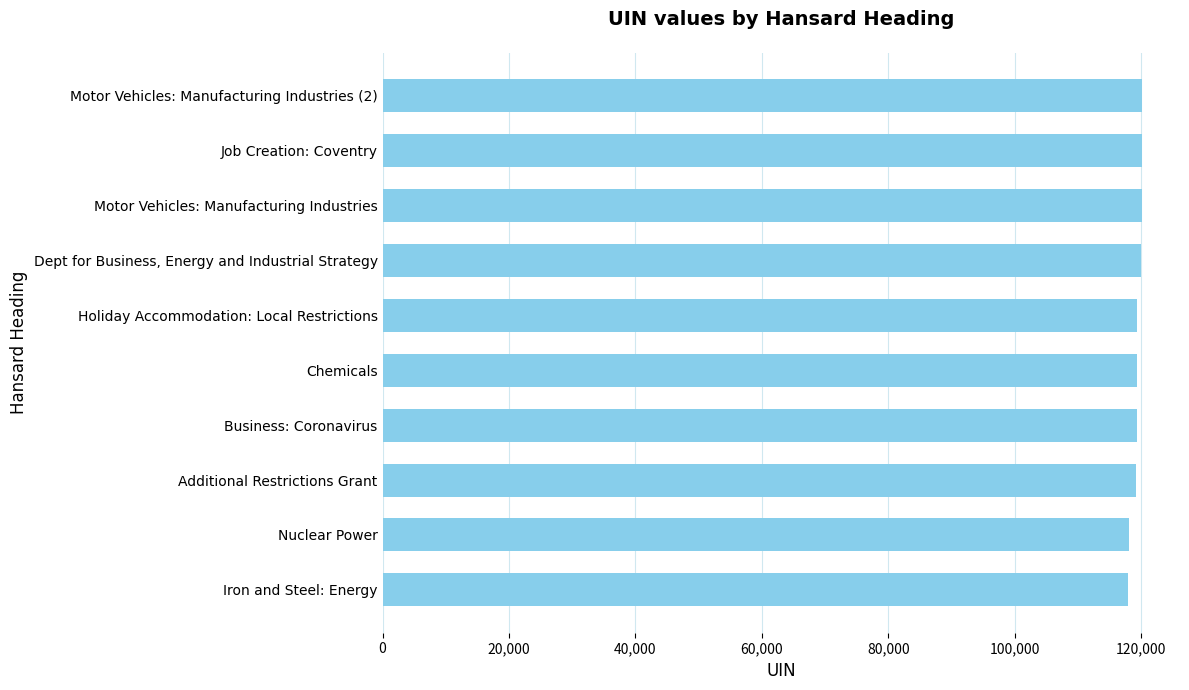

Read the value at Dept for Business, Energy and Industrial Strategy.

120003